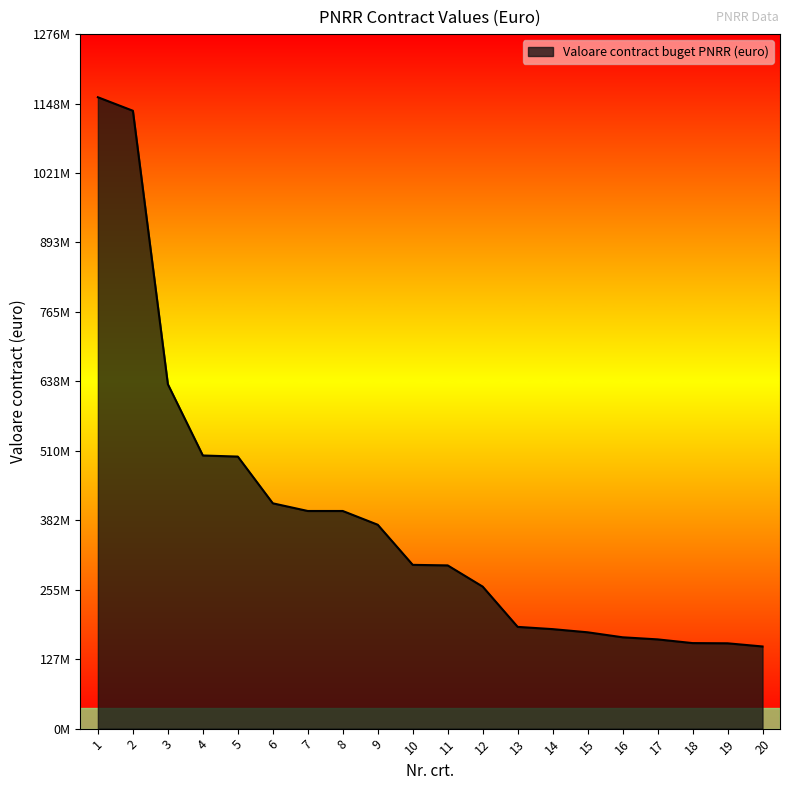

Does the chart have visible grid lines?

No